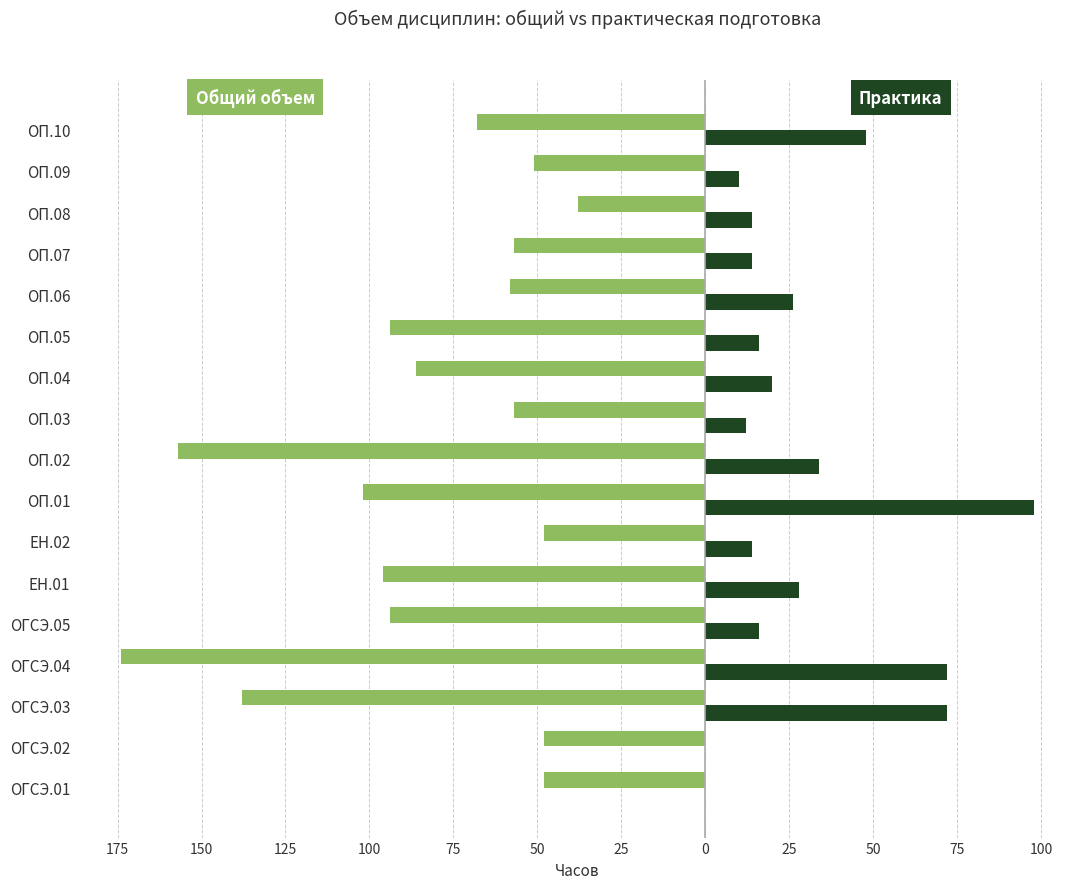

Reading right to left, extract all data points from this chart.

Общий объем (часов): -68	-51	-38	-57	-58	-94	-86	-57	-157	-102	-48	-96	-94	-174	-138	-48	-48
Практическая подготовка (часов): 48	10	14	14	26	16	20	12	34	98	14	28	16	72	72	0	0